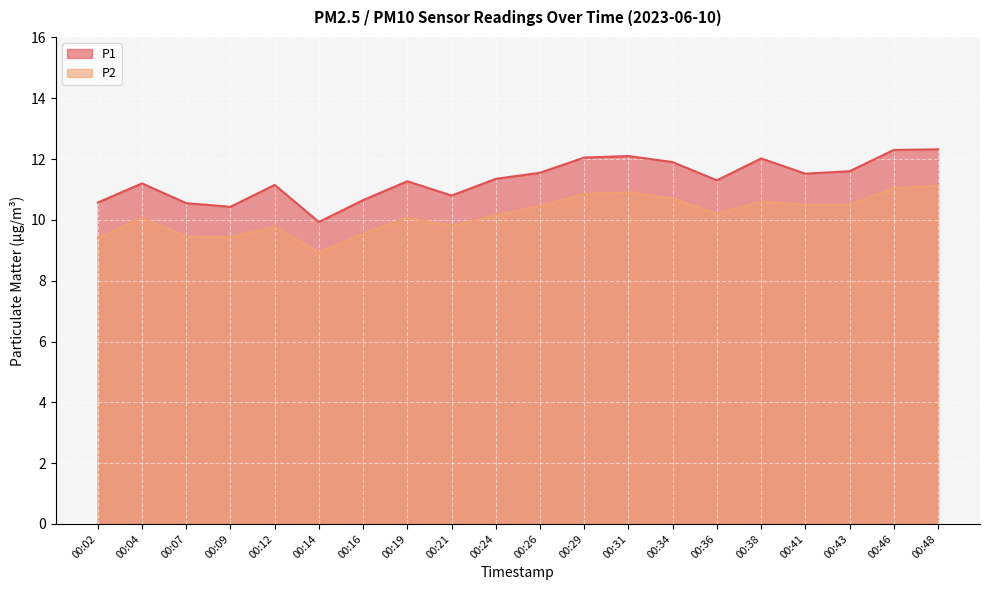

Which label corresponds to the largest value in the chart?

00:48